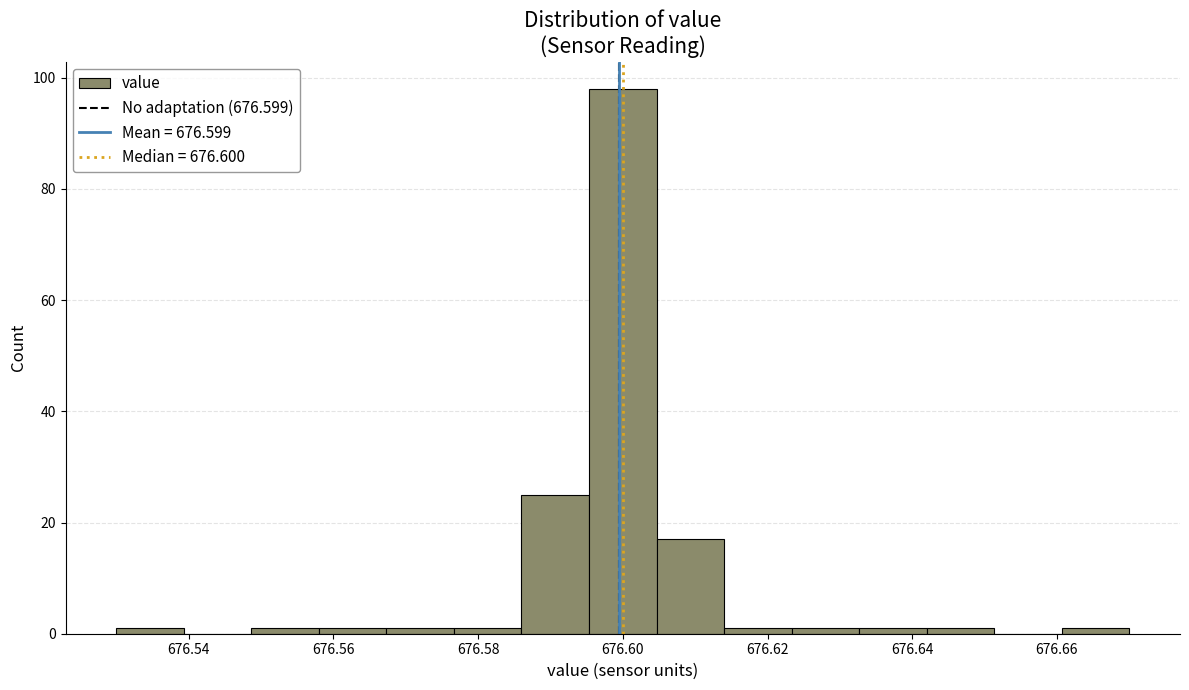

How tall is the bar that spans 676.604 to 676.614 on the x-axis? Neither the bar edges nor the heights are printed on the chart, so give them approximately, as read against the axes.

18